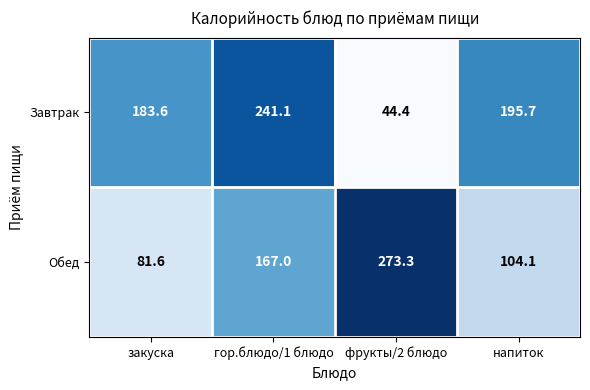

Reading left to right, transcribe all the data shown in this chart.

Завтрак: закуска=183.6	гор.блюдо/1 блюдо=241.1	фрукты/2 блюдо=44.4	напиток=195.7
Обед: закуска=81.6	гор.блюдо/1 блюдо=167.0	фрукты/2 блюдо=273.3	напиток=104.1